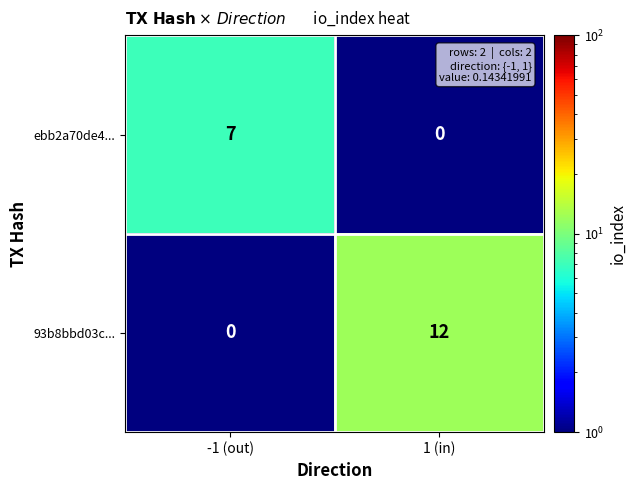

Reading left to right, what are all the values shown in this chart?

ebb2a70de4...: 7	0
93b8bbd03c...: 0	12